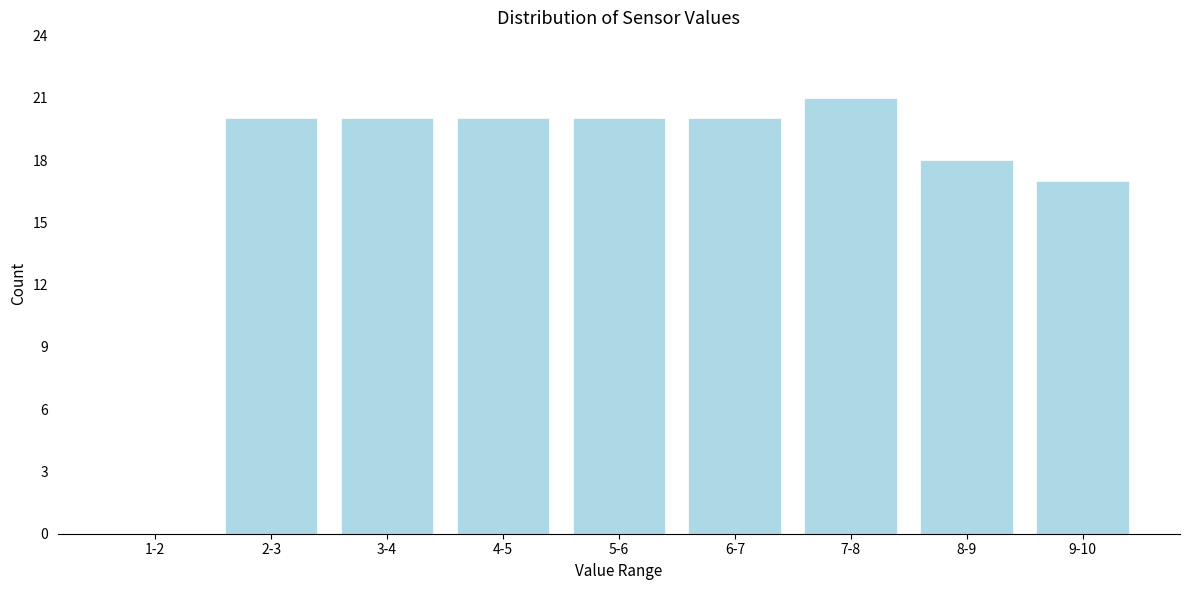

Reading left to right, transcribe all the data shown in this chart.

1-2=0	2-3=20	3-4=20	4-5=20	5-6=20	6-7=20	7-8=21	8-9=18	9-10=17